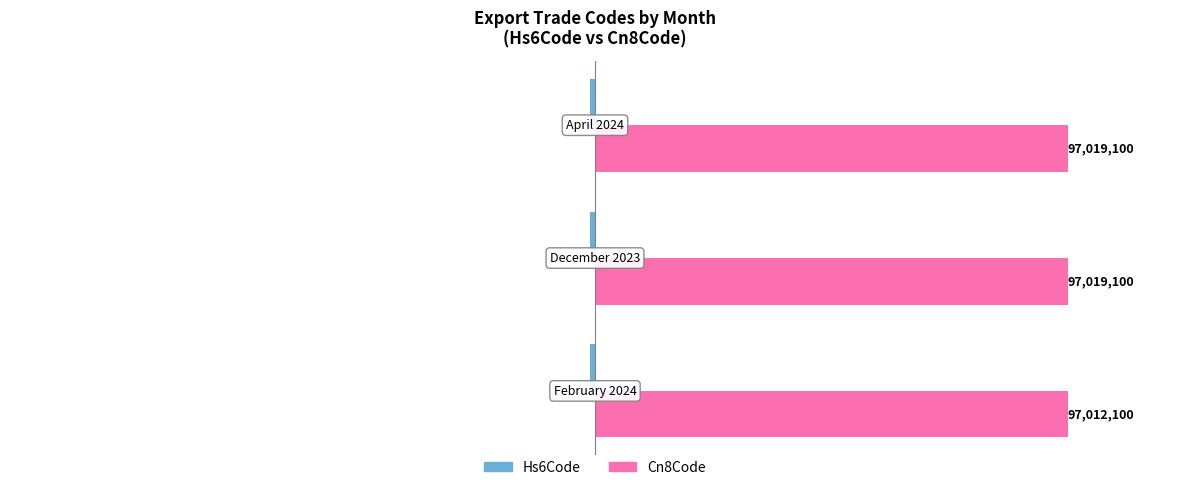

Count the number of categories in the chart.

3